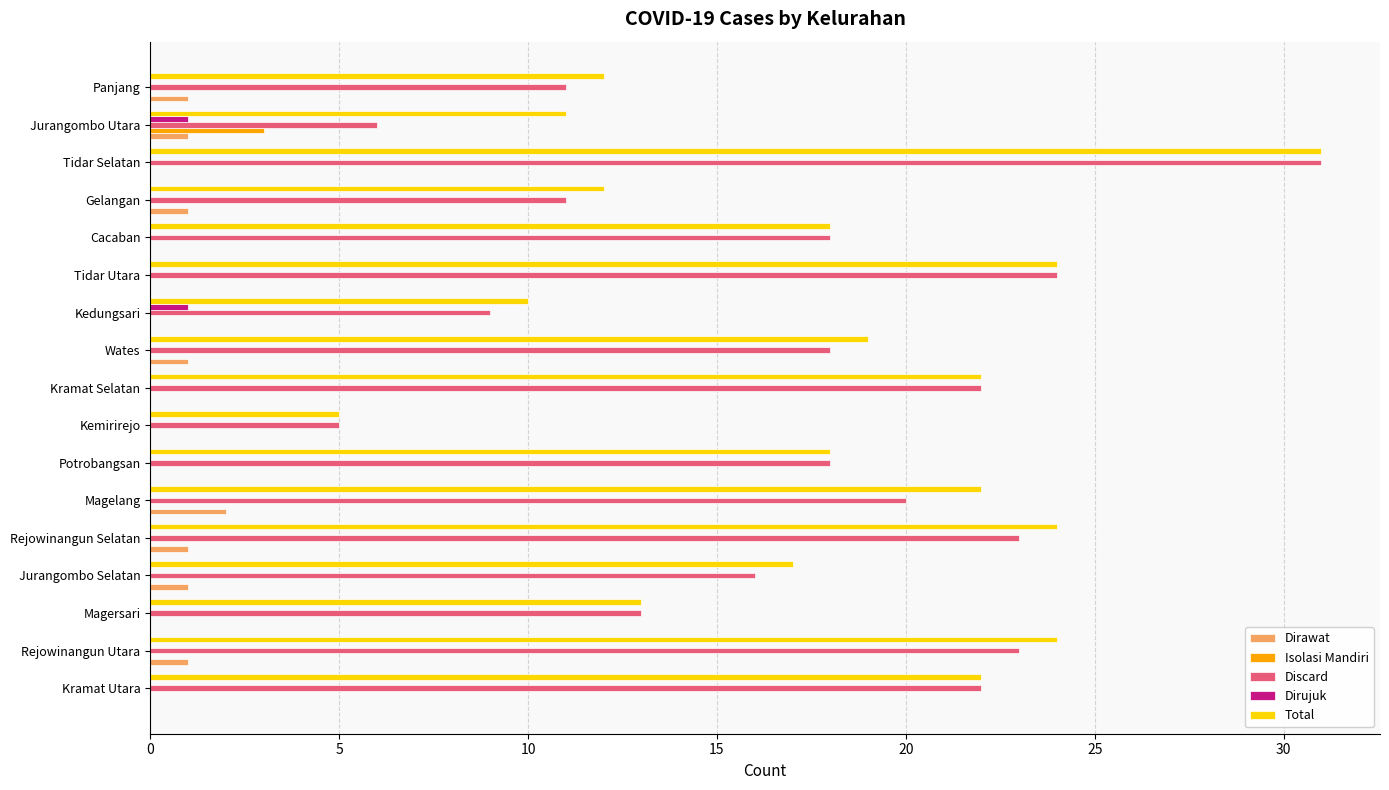

Is it true that Isolasi Mandiri equals 0 at Magelang?

True